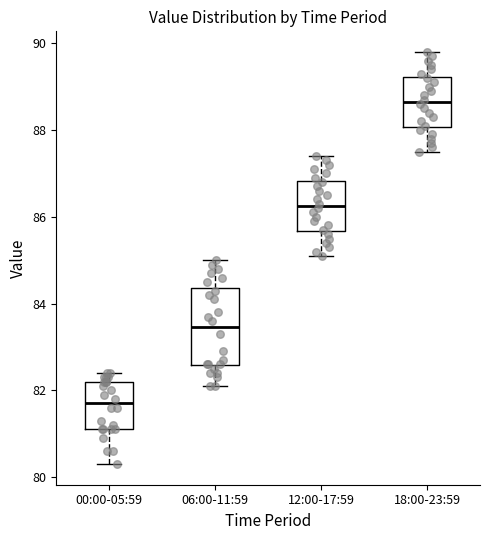

Comparing the boxes themselves (not the whiskers), which one is the tallest?

06:00-11:59